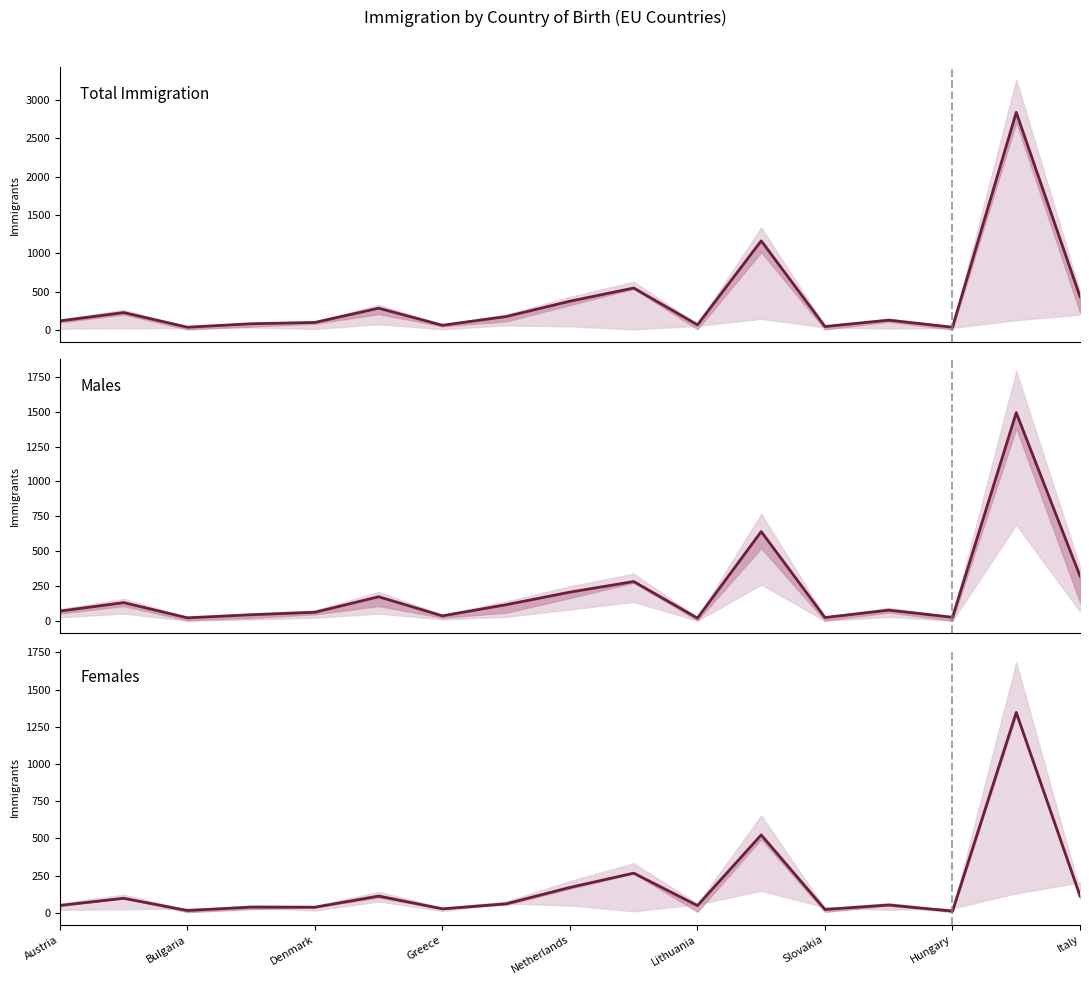

How many categories are shown in the chart?

17